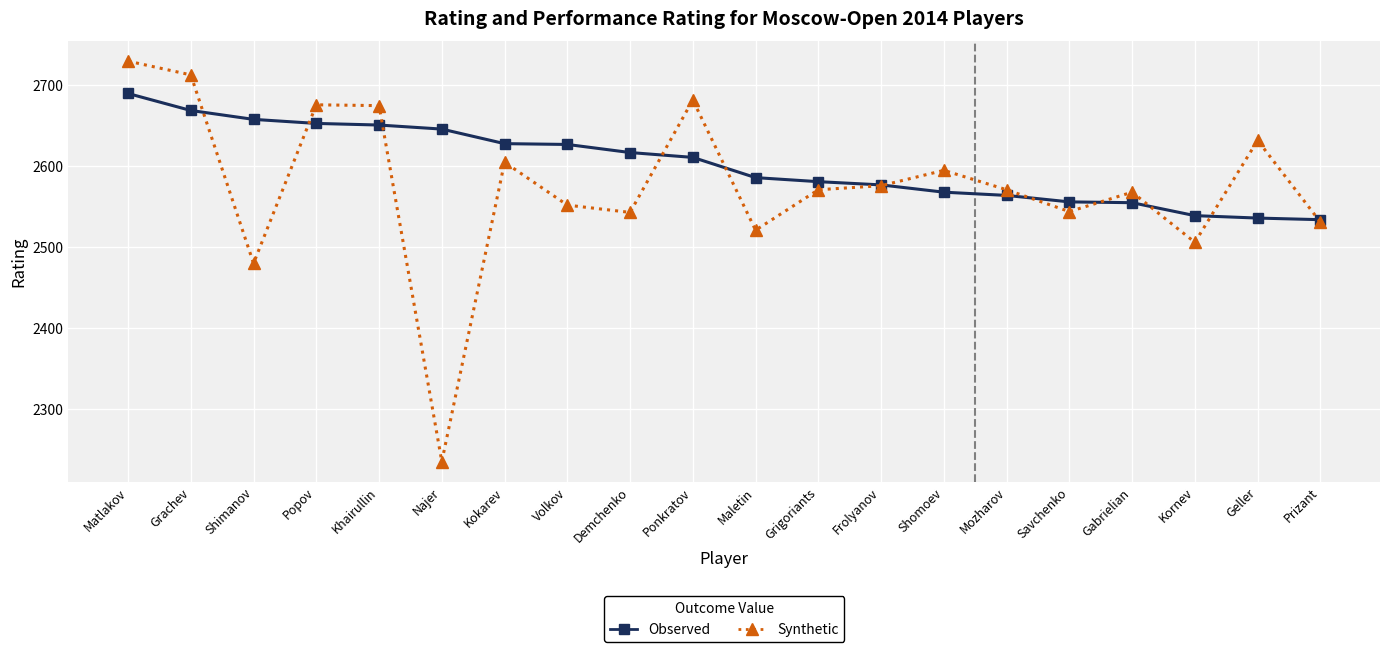

True or false: Synthetic has more than 0 points higher than both neighbors.

True